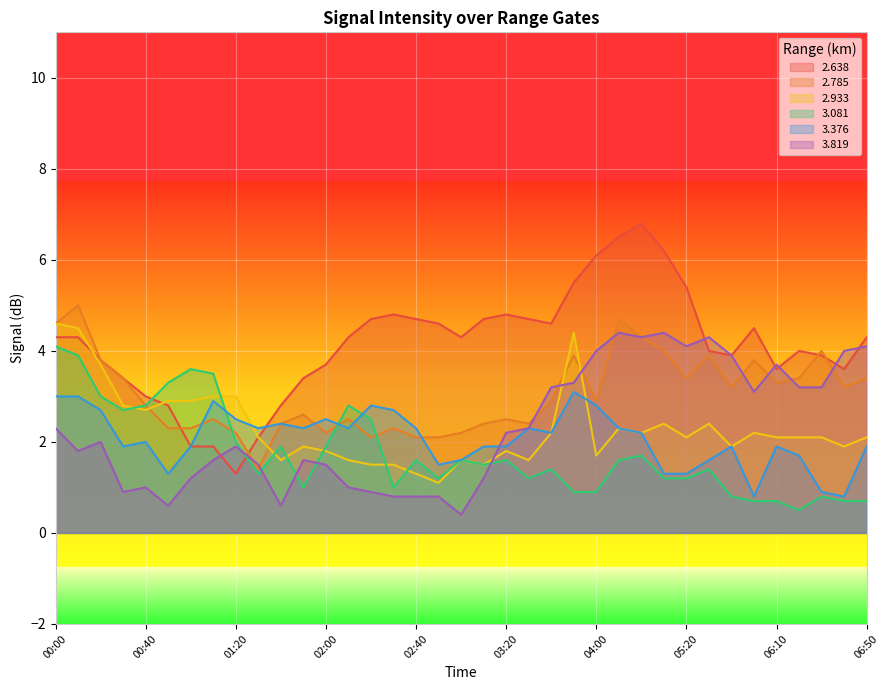

Does the chart display data point markers on the line(s)?

No